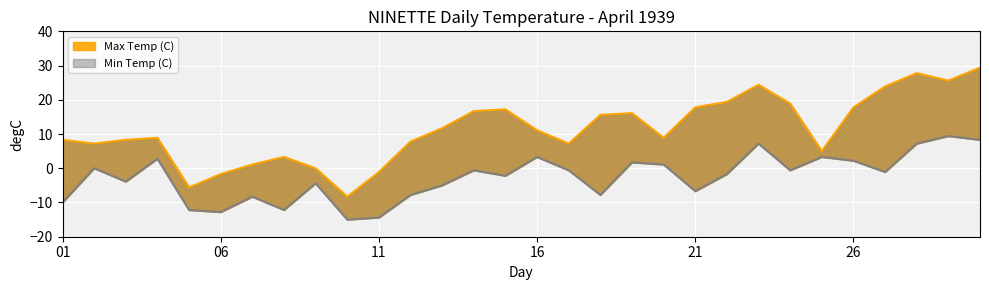

Rank the series by their maximum value, from lowest to highest.

Min Temp (C), Max Temp (C)